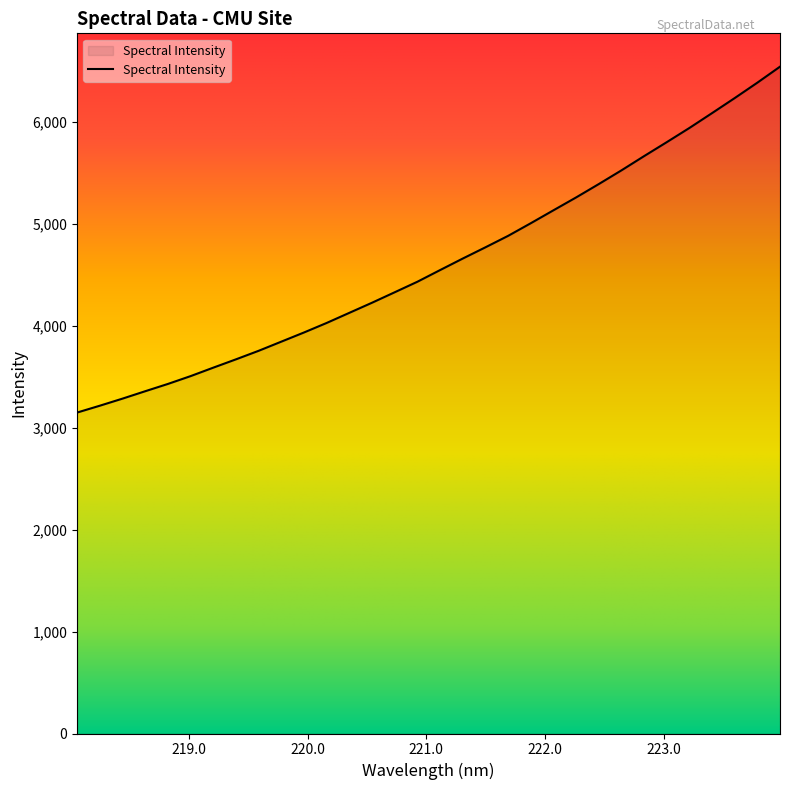

What is the difference between the maximum and second lowest values?

3327.5